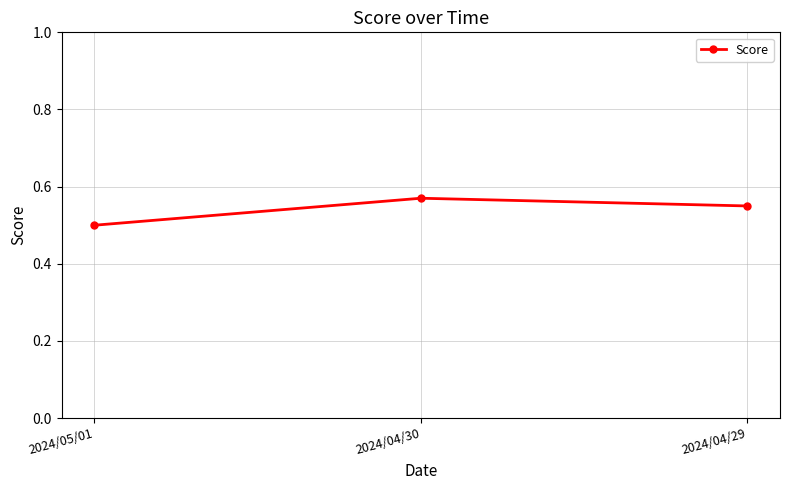

Is it true that the value at 2024/04/30 is 1.0?

False